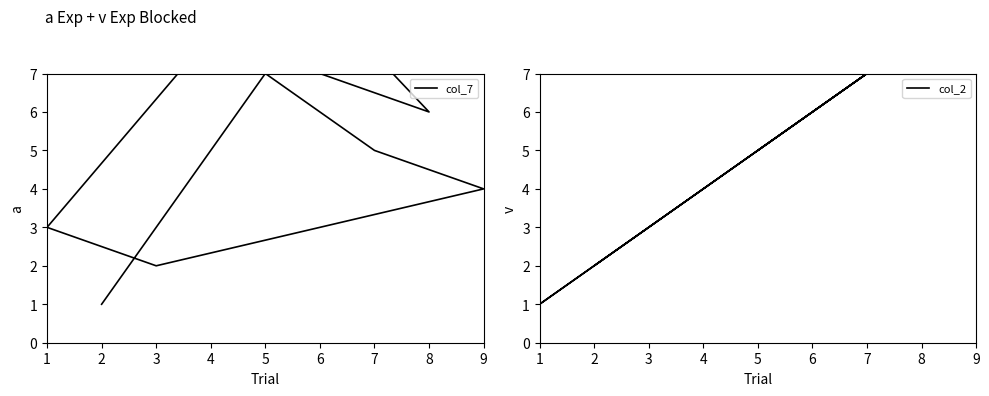

Between which two adjacent categories do col_2 and col_7 first intersect?

2 and 6